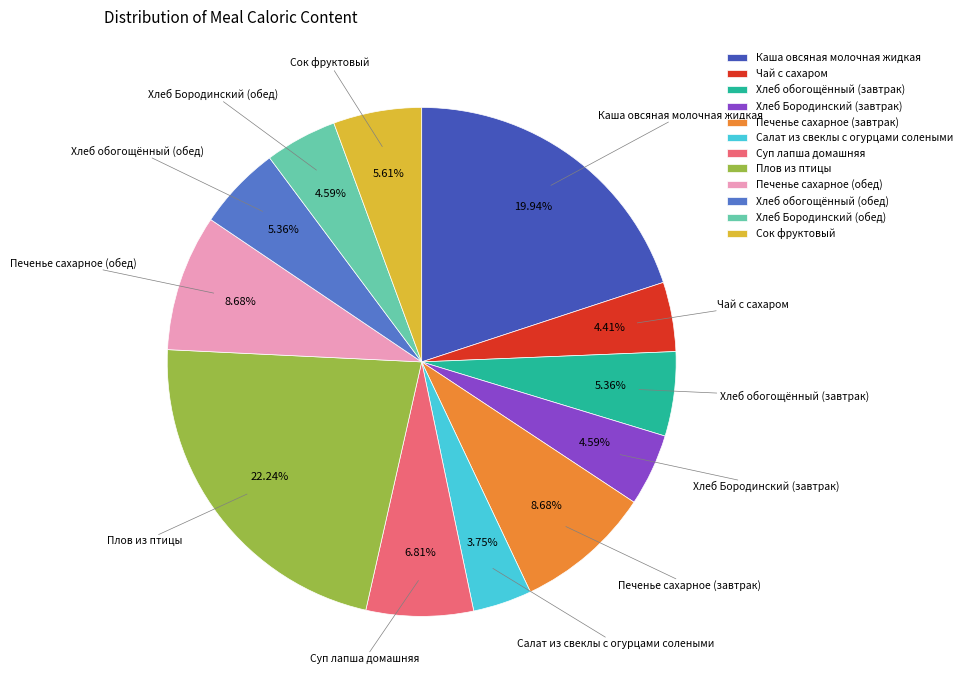

Approximately how many times larger is the value at Хлеб обогощённый (завтрак) compared to Печенье сахарное (обед)?

0.6